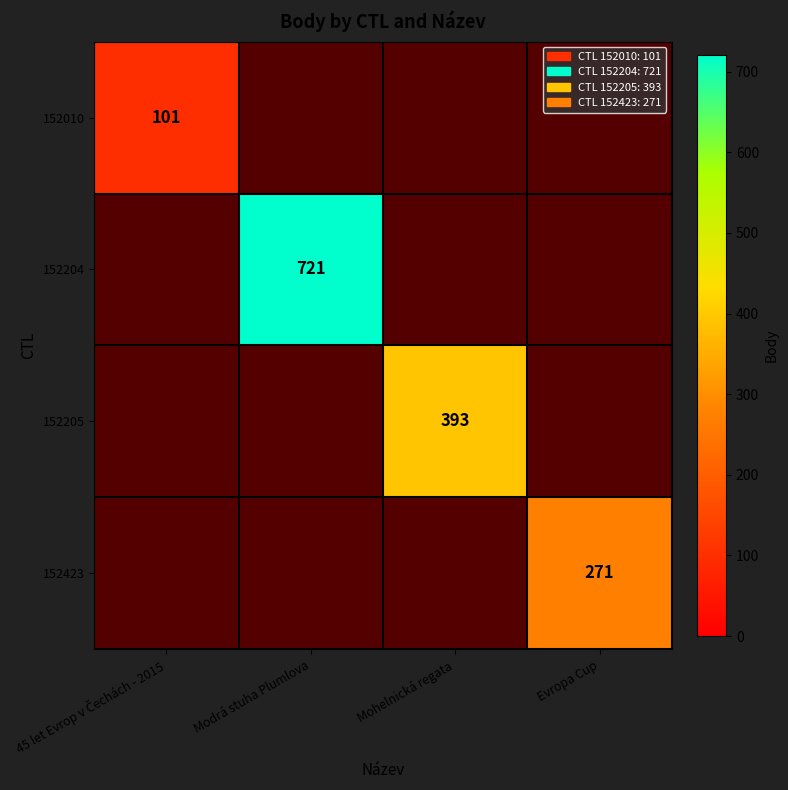

The 152204 series shows 1170 at Modrá stuha Plumlova. True or false?

False